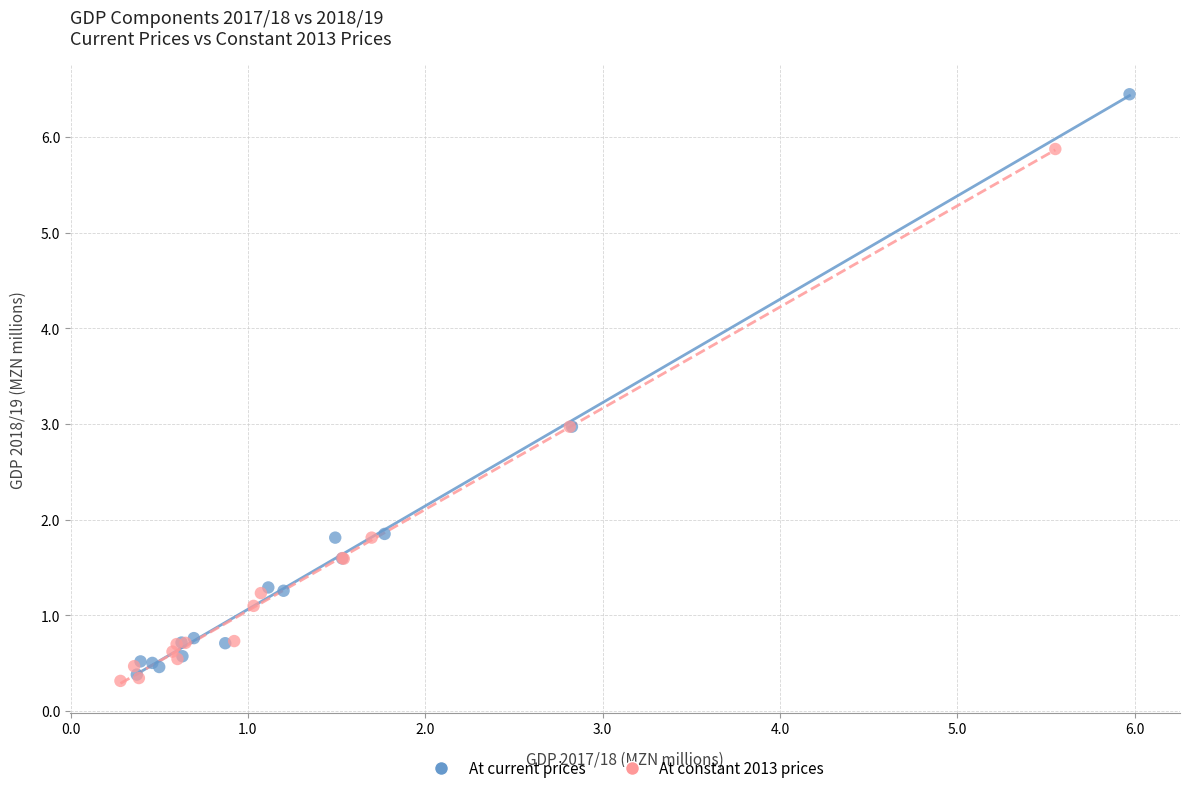

Which series has the largest Y range (max minus min)?

At current prices